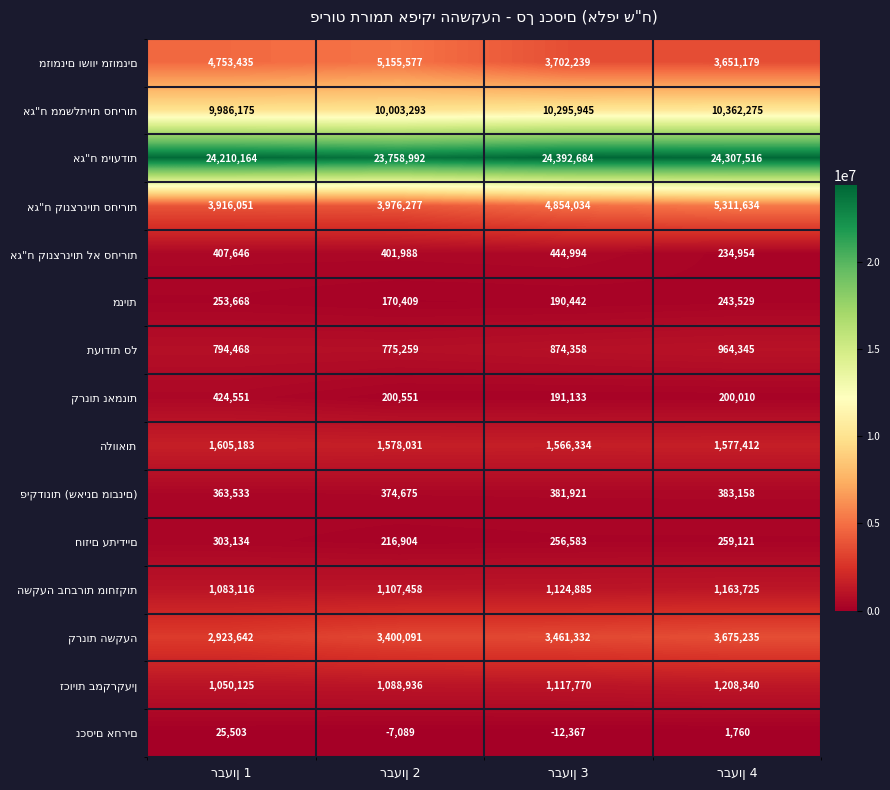

What is the minimum value shown in the chart?

-12367